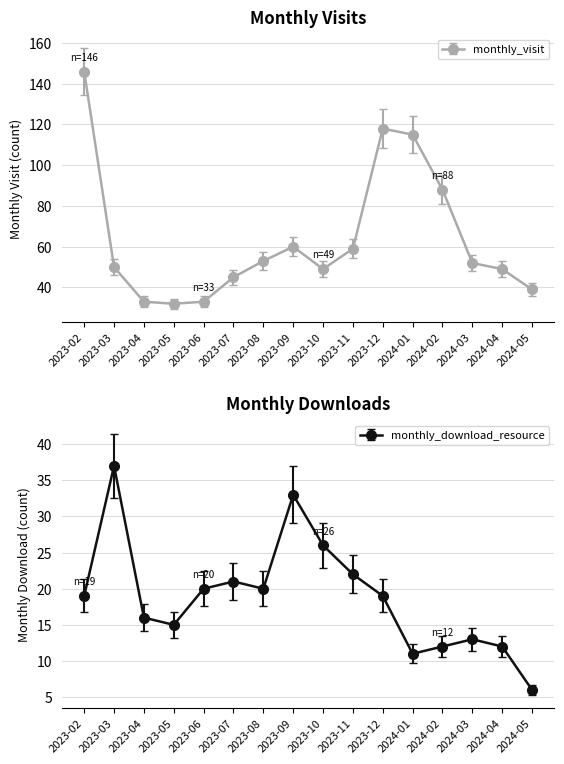

At which label does monthly_visit first exceed 47?

2023-02